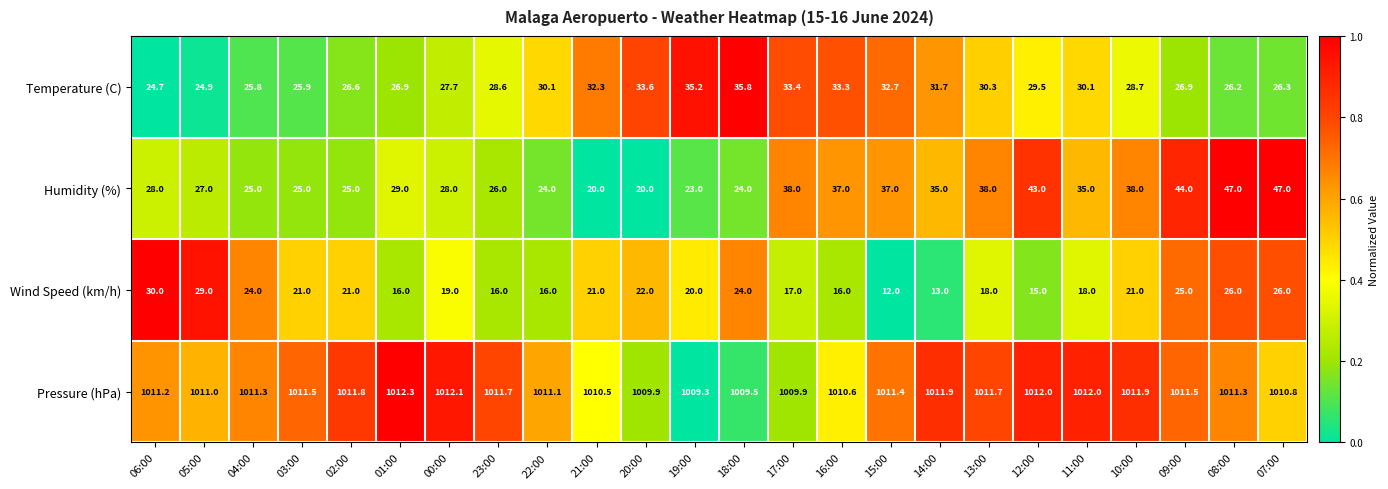

True or false: Wind Speed (km/h) has a value of 6.2 at 15:00.

False